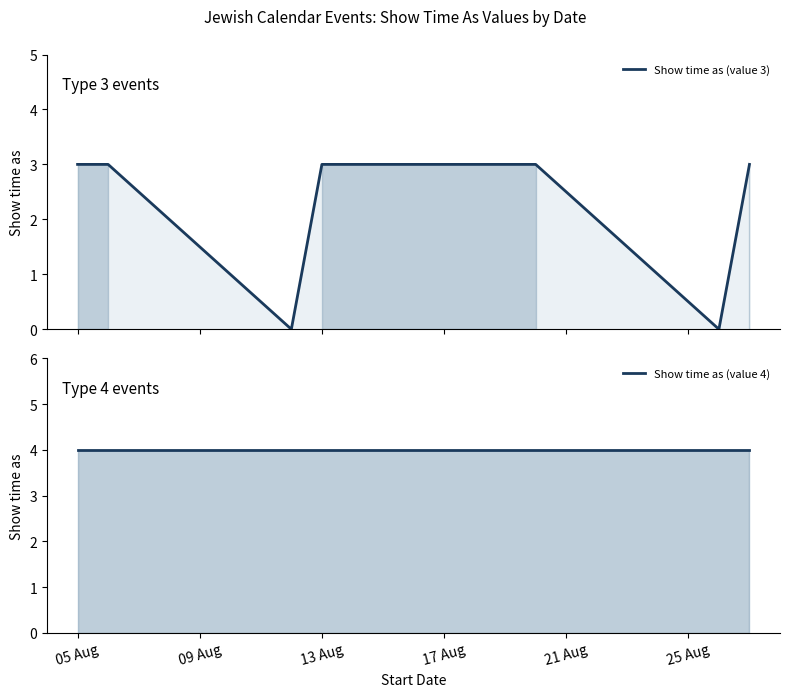

Which series has the largest total across all categories?

Show time as (value 4)